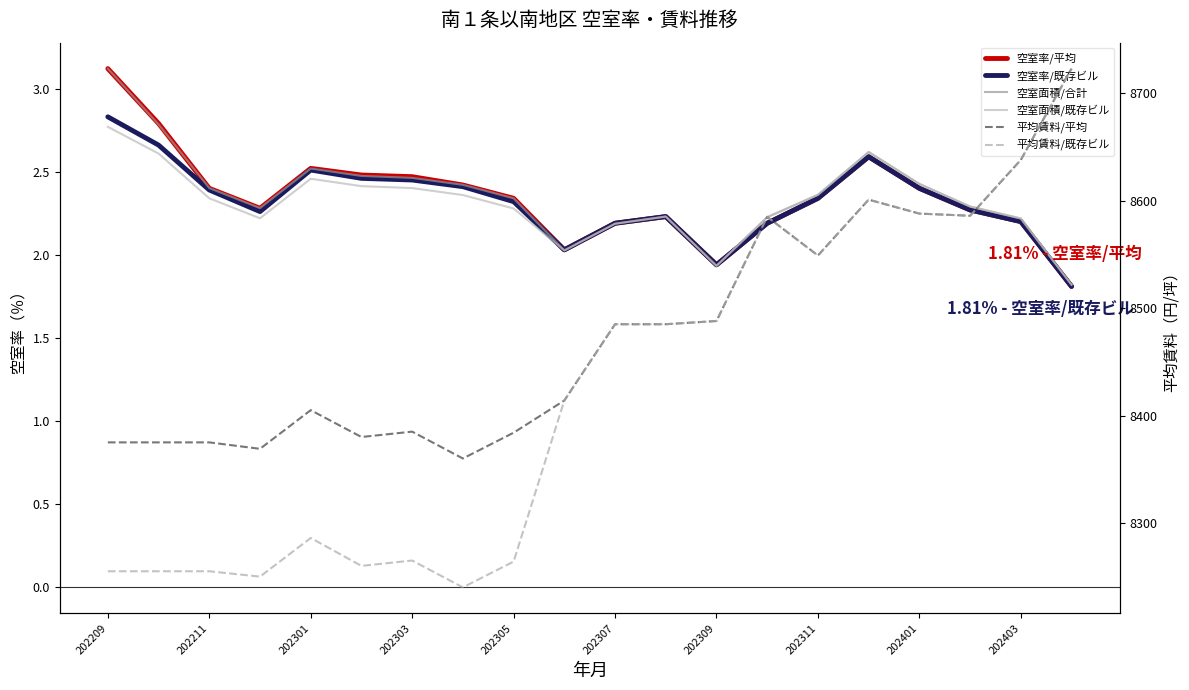

Which series changed the most between 13 and 17?

平均賃料/平均